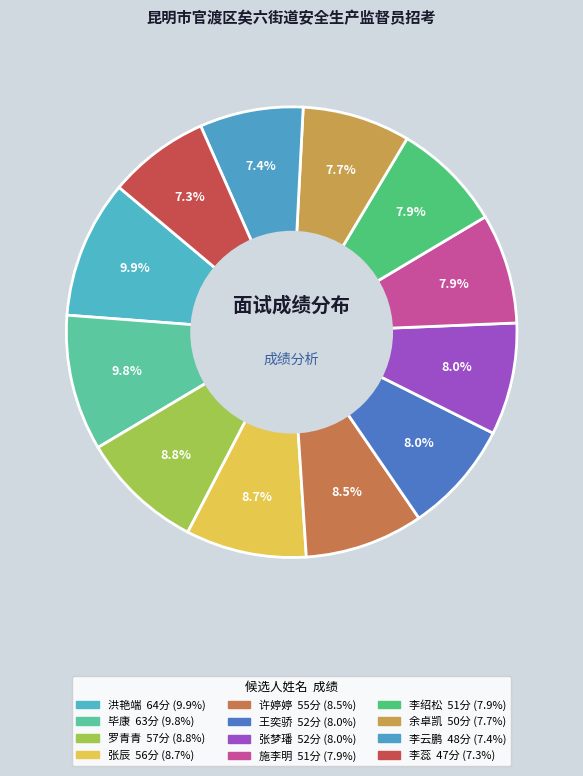

True or false: 毕康 accounts for 10% of the total.

True